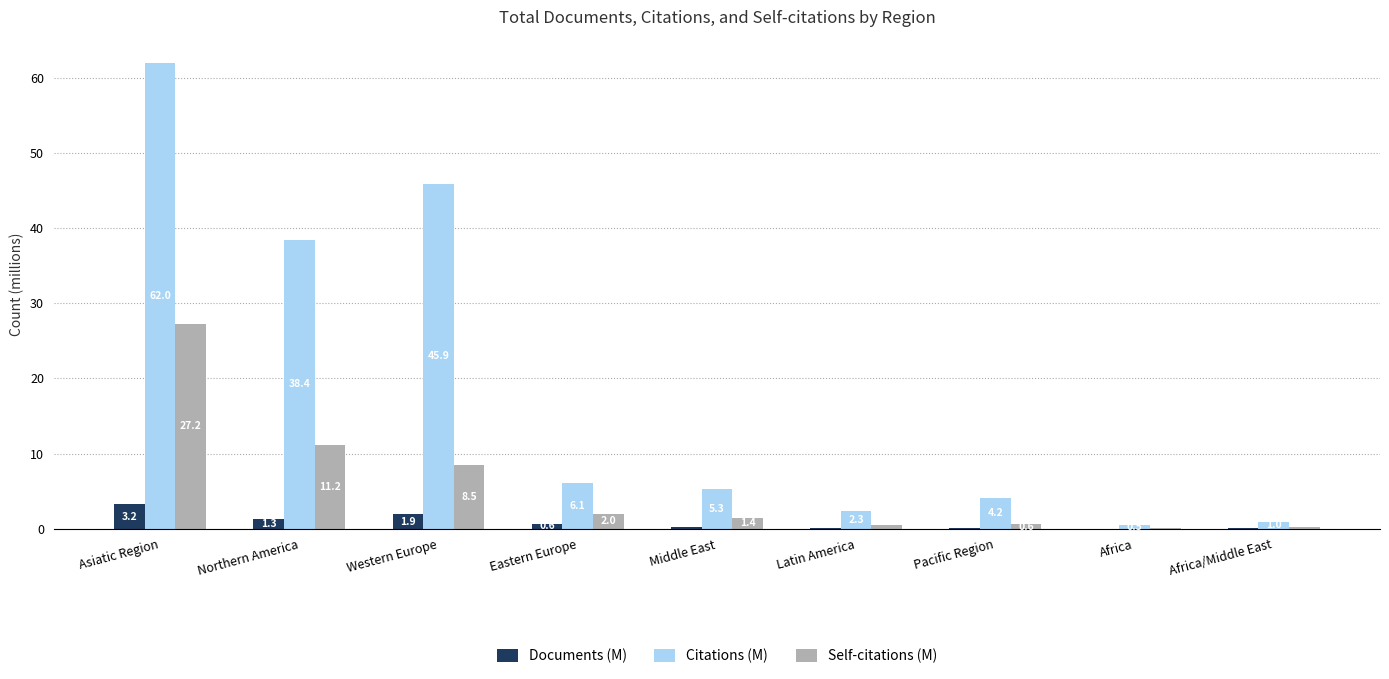

Are the bars grouped side by side (vs. stacked)?

Yes